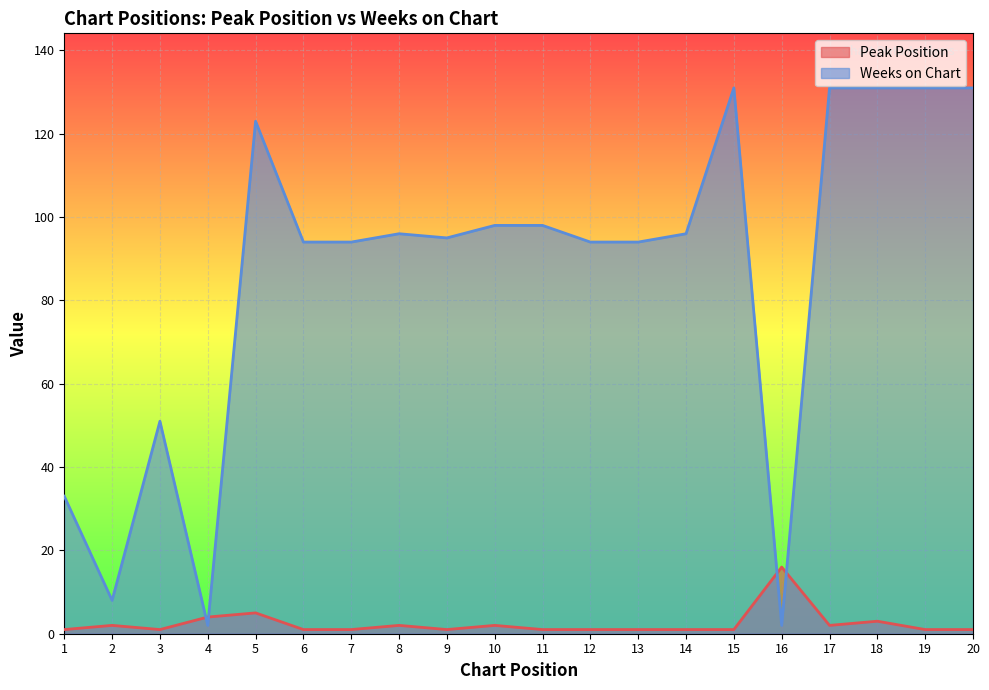

What is the difference between the Weeks on Chart values at 3 and 7?

43